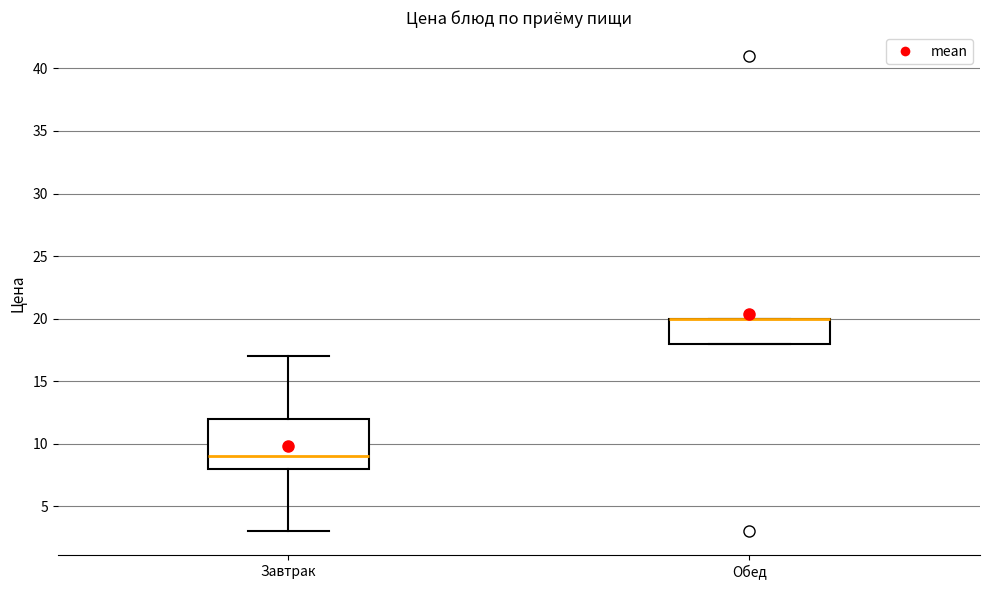

Reading left to right, read every box against the y-axis: the position of its median line, the range the box covers, and the ends of its whiskers. The values are not printed on the chart, so give them approximately, as read against the axis.

Завтрак: median 9, box 8 to 12, whiskers 3 to 17
Обед: median 20 (drawn on the box's upper edge), box 18 to 20, whiskers 18 to 20